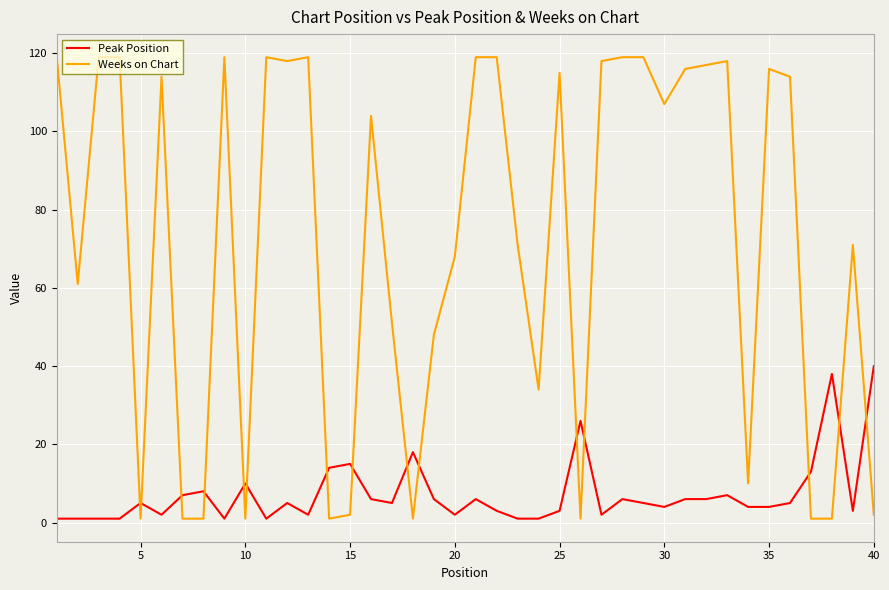

Which series ends up on top after the final intersection of Weeks on Chart and Peak Position?

Peak Position